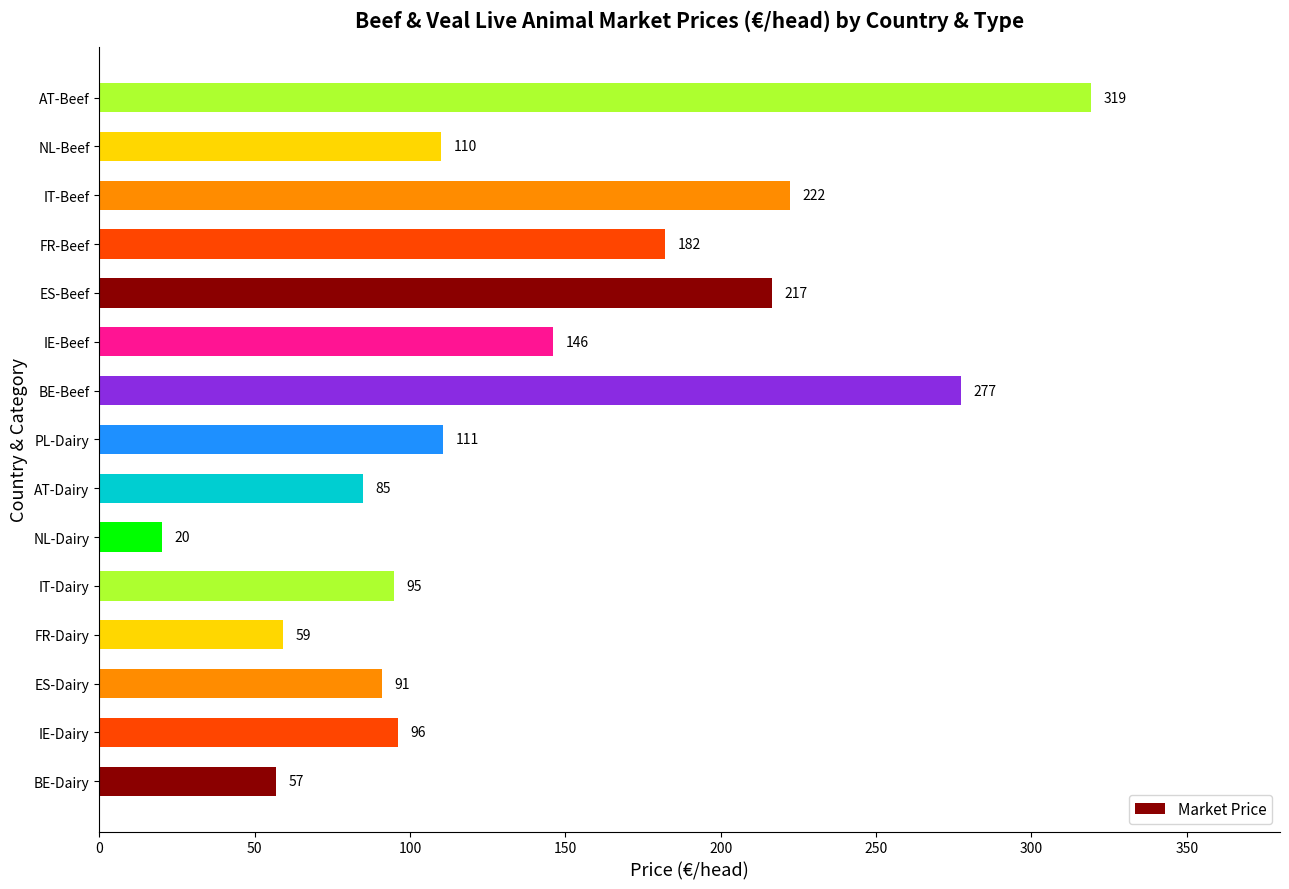

What is the sum of the values at IE-Dairy and FR-Beef?

278.0